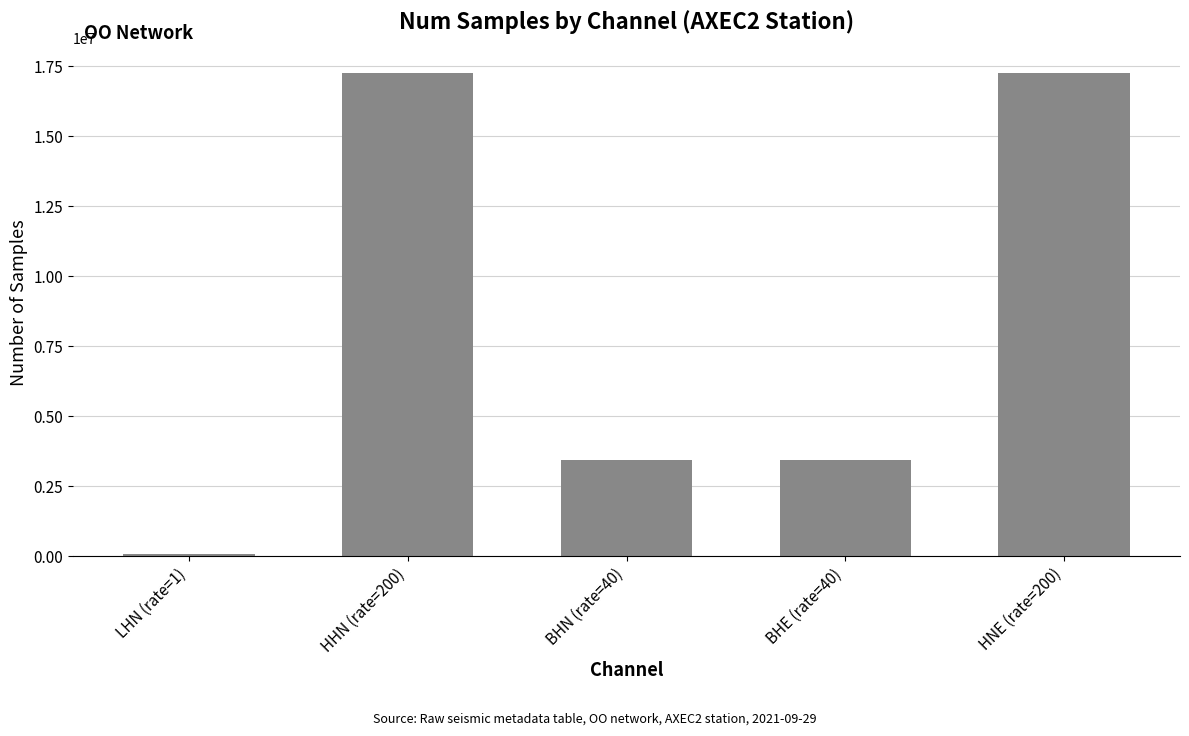

What is the difference between the second highest and minimum values?

17193599